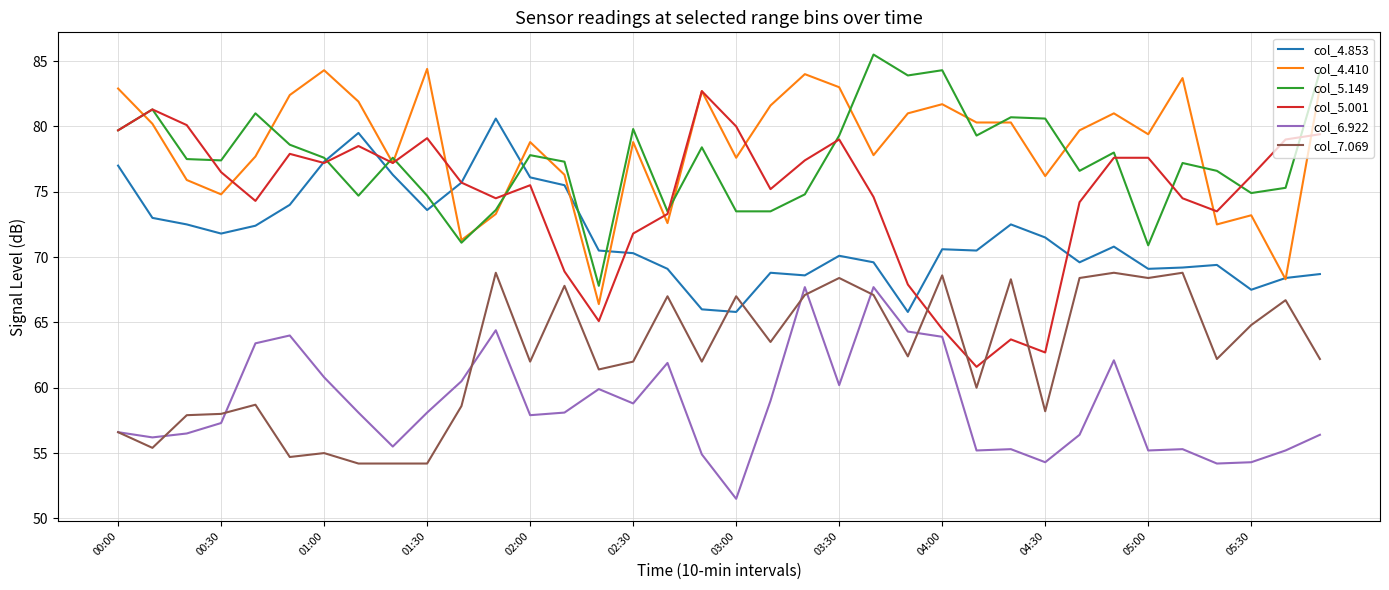

True or false: col_4.410 and col_7.069 cross at least once.

False